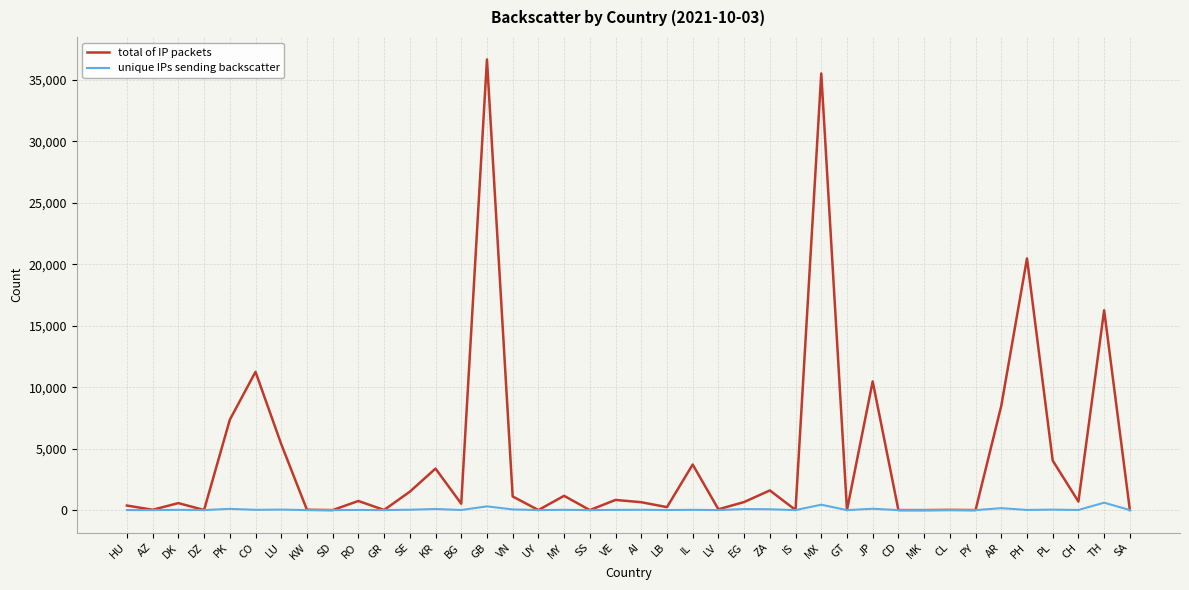

Where is the first local minimum for total of IP packets?

AZ